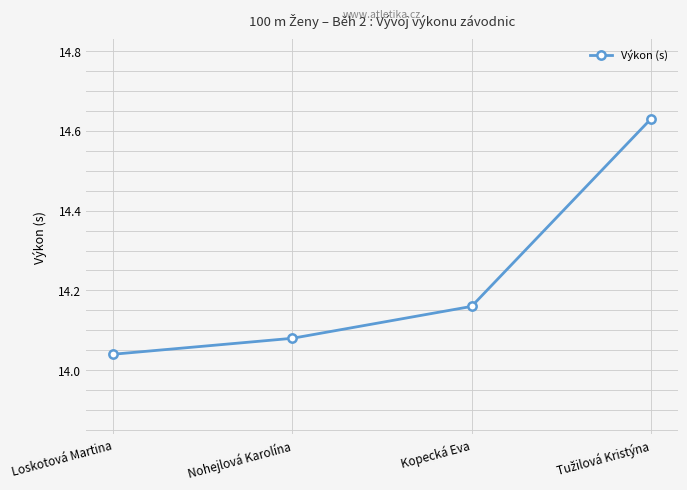

At which label is the value closest to 14?

Loskotová Martina